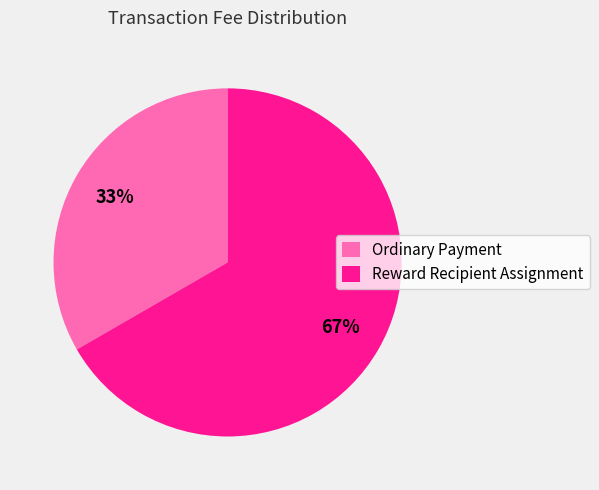

Rank the categories by value from lowest to highest.

Ordinary Payment, Reward Recipient Assignment